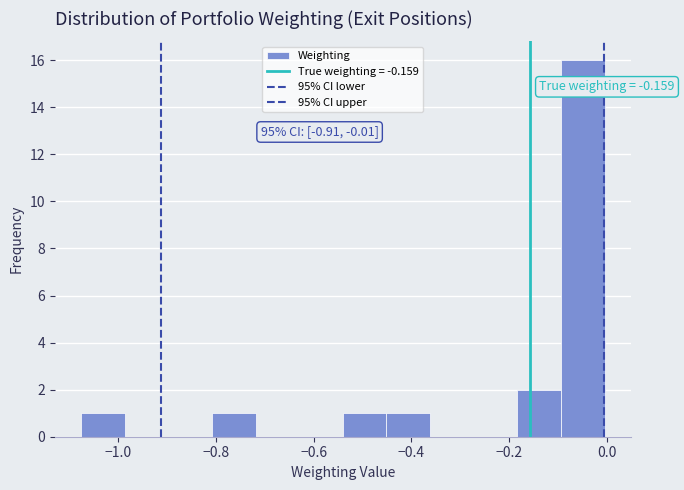

Over which range of the x-axis is the bar tallest?

-0.10 to 0.00